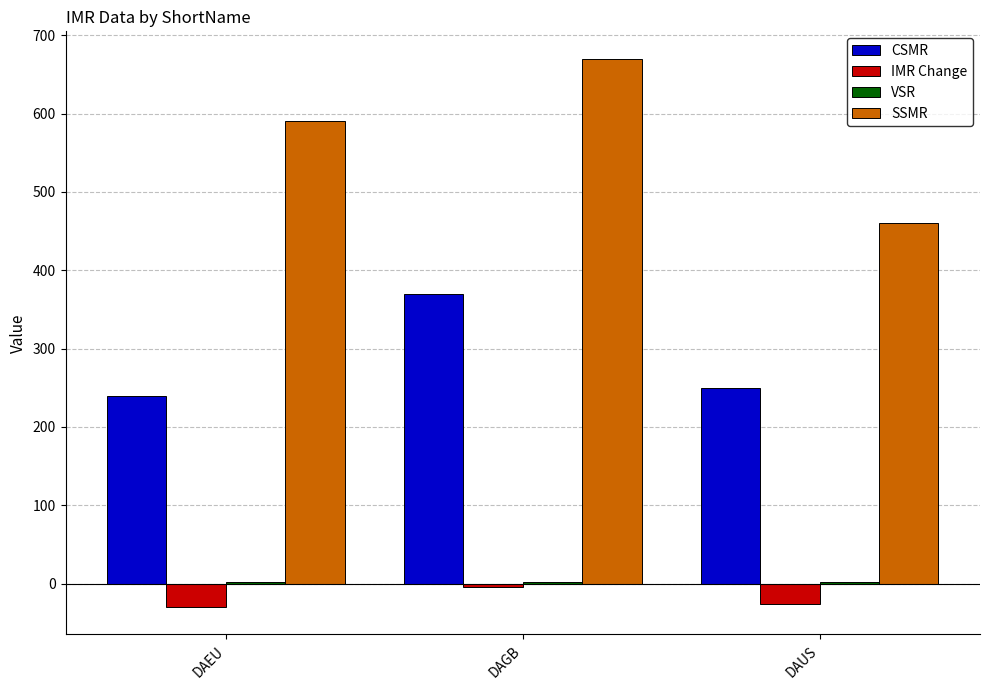

Where is CSMR nearest to the value 305?

DAUS